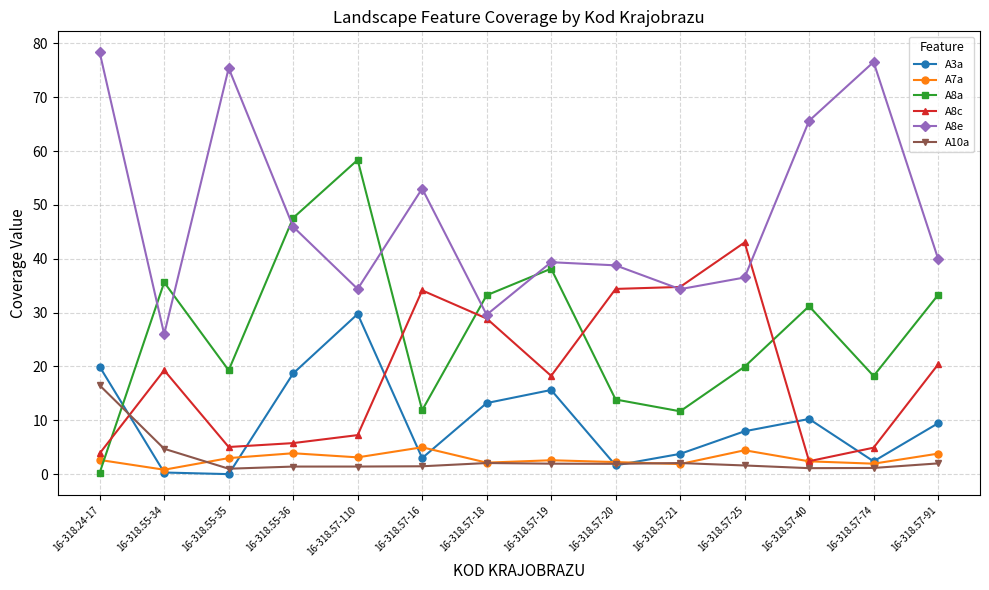

True or false: A7a has more than 0 interior local peaks.

True